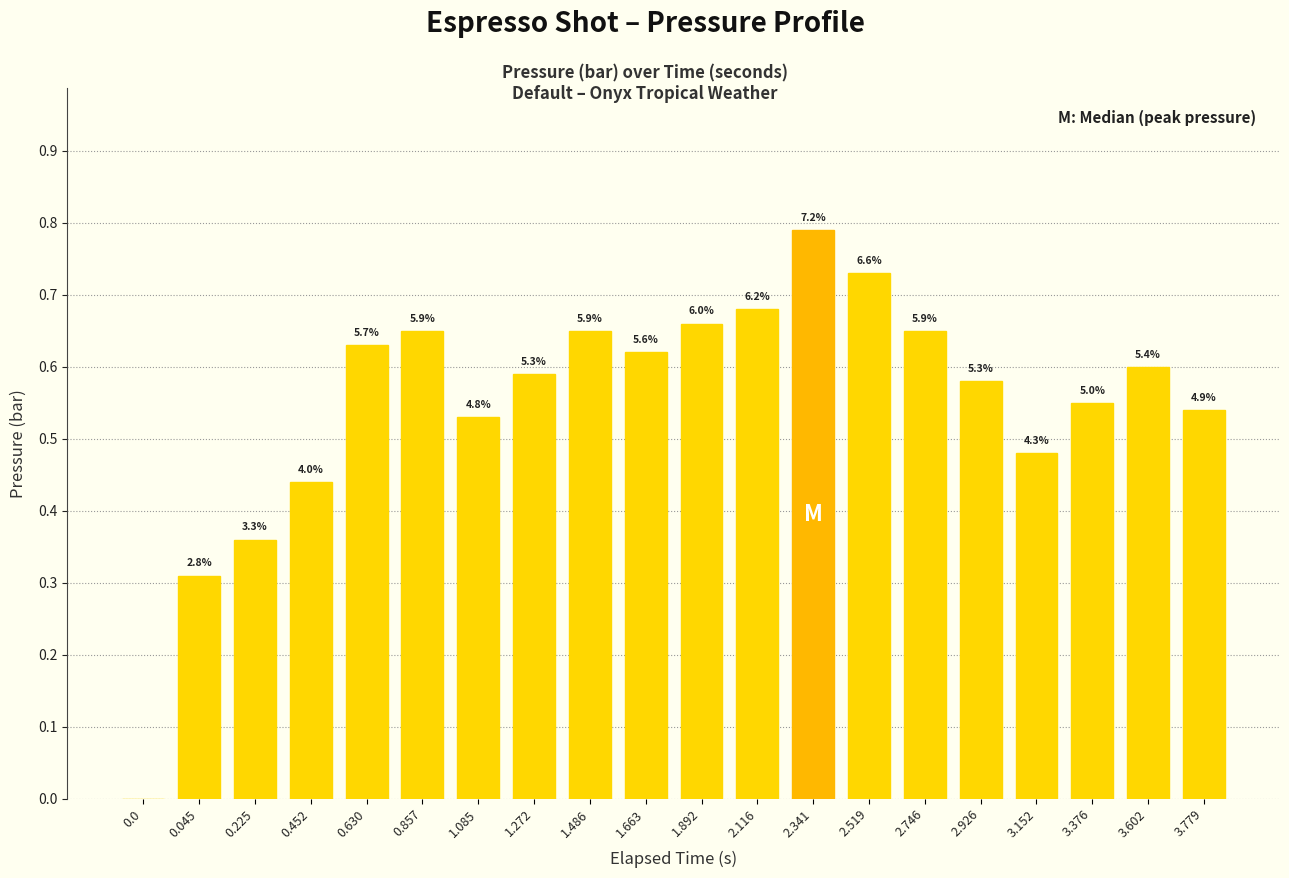

What is the sum of all values?

11.0